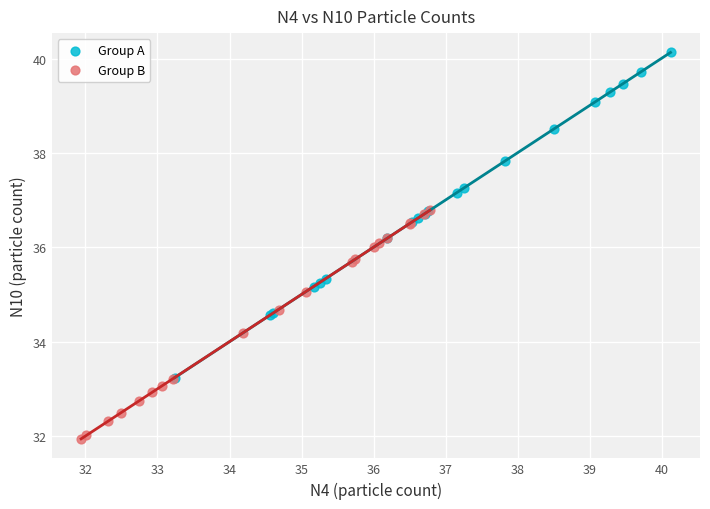

Which series has the largest Y range (max minus min)?

Group A